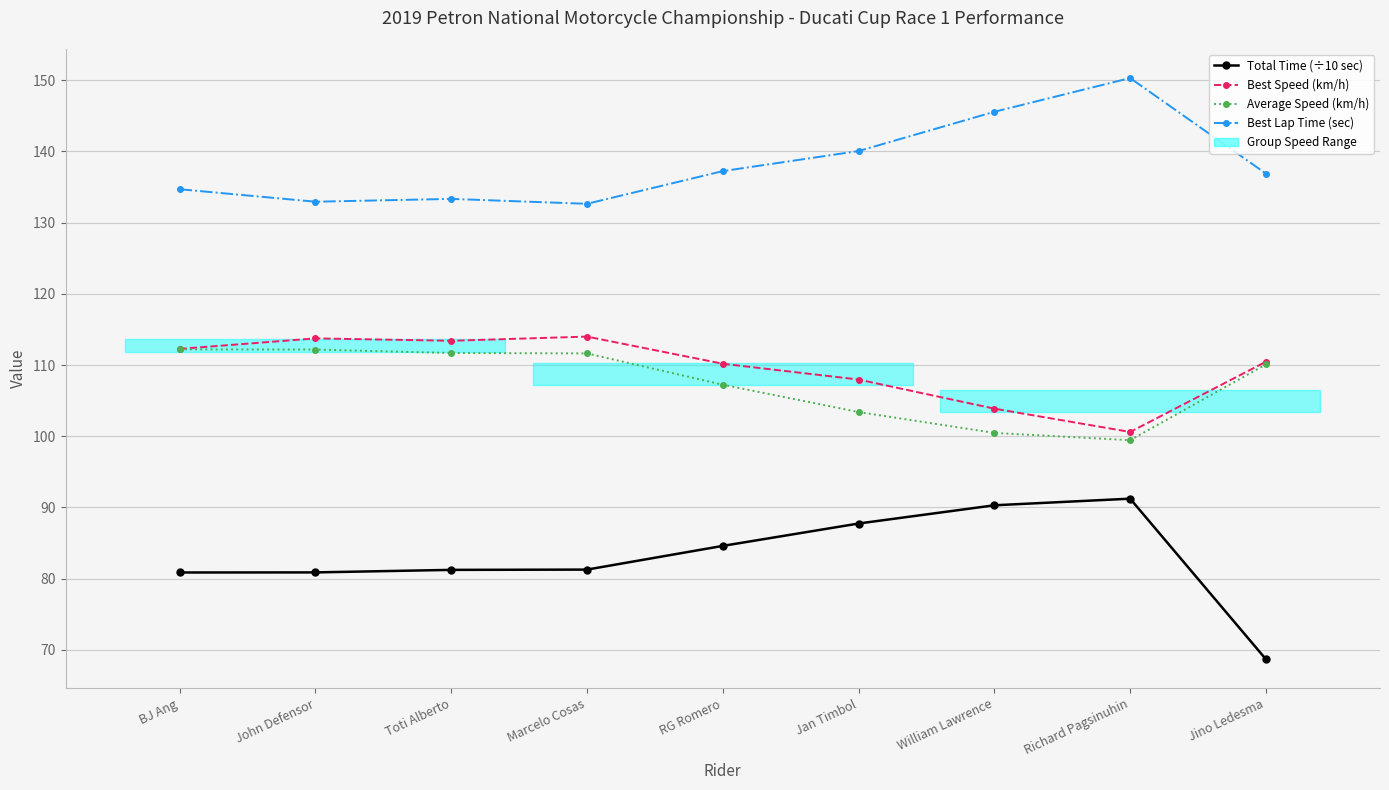

Which series has the largest range (max minus min)?

Total Time (÷10 sec)